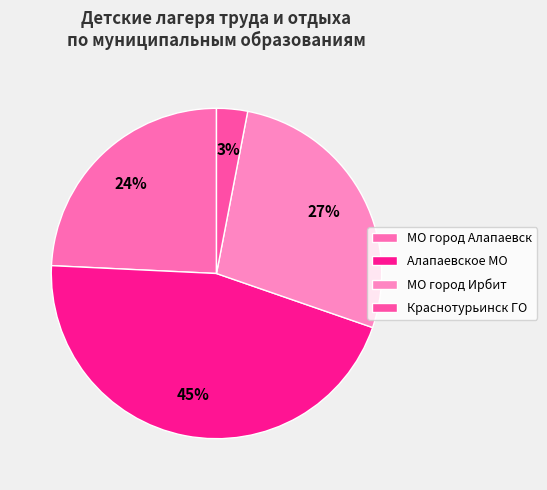

Which has a higher value, Краснотурьинск ГО or Алапаевское МО?

Алапаевское МО